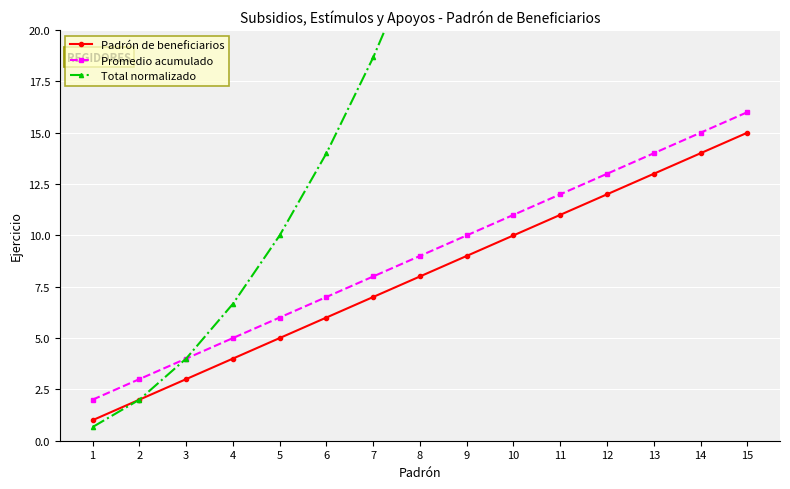

The value of Promedio acumulado at 15 is 16.0. True or false?

True